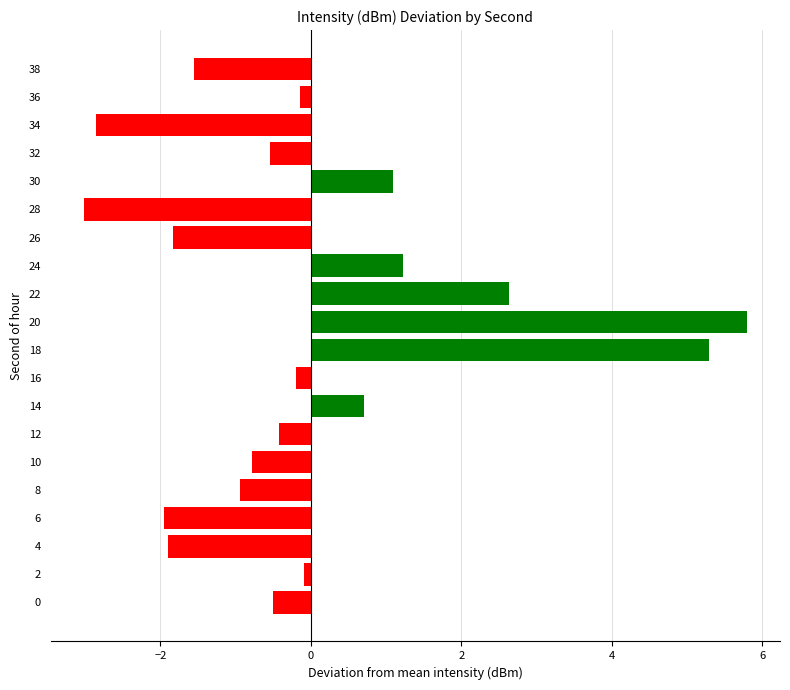

What is the difference between the maximum and minimum values?

8.8